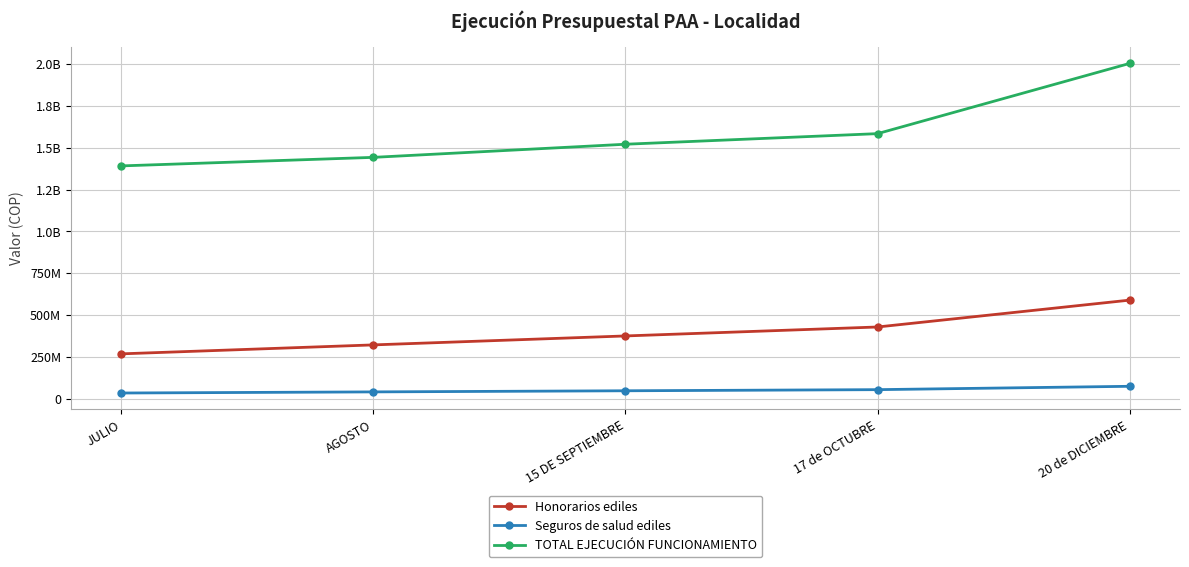

List the series in order of their overall mean, lowest first.

Seguros de salud ediles, Honorarios ediles, TOTAL EJECUCIÓN FUNCIONAMIENTO